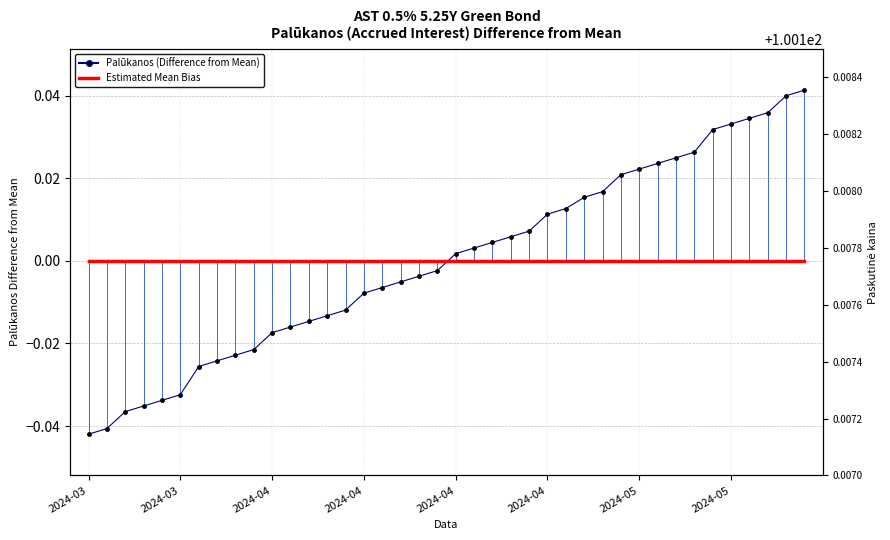

Which series has the largest range (max minus min)?

Palūkanos (Difference from Mean)